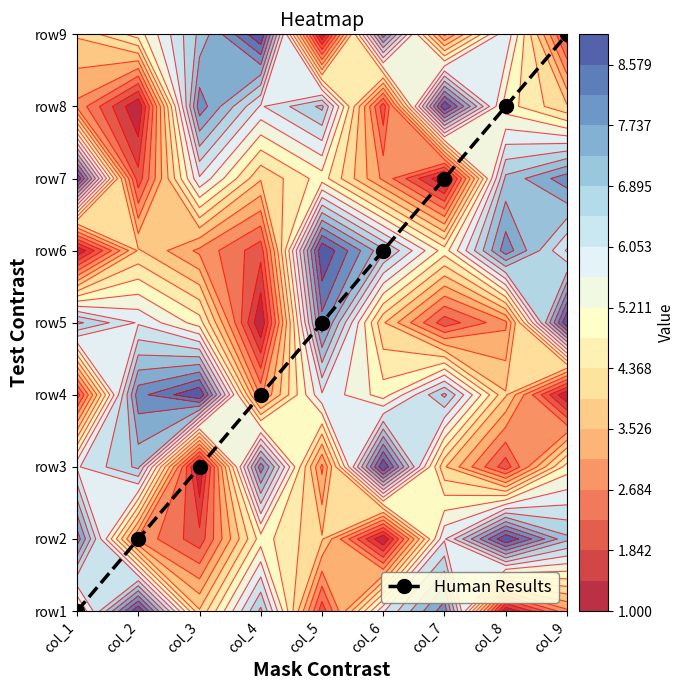

What is the change in value from col_5 to col_7?

+2